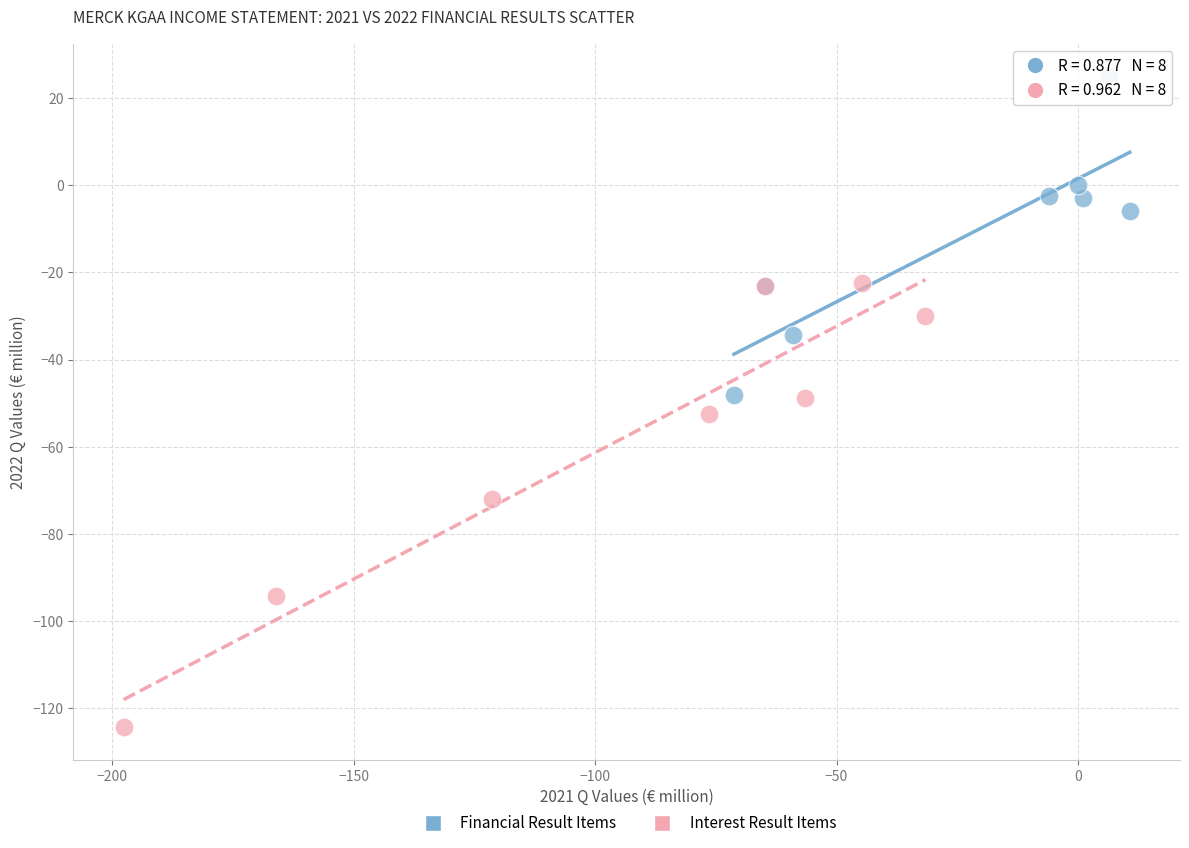

Which series has the widest spread of Y values?

Interest Result Items